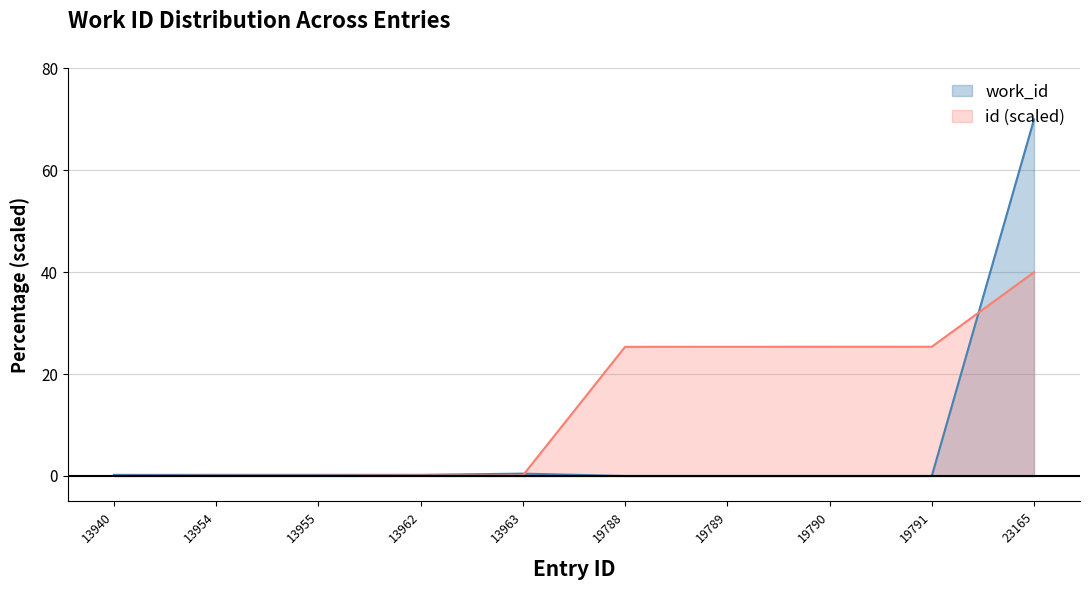

Reading left to right, what are all the values shown in this chart?

0.2	0.2	0.2	0.2	0.5	0.0	0.0	0.0	0.0	70.0